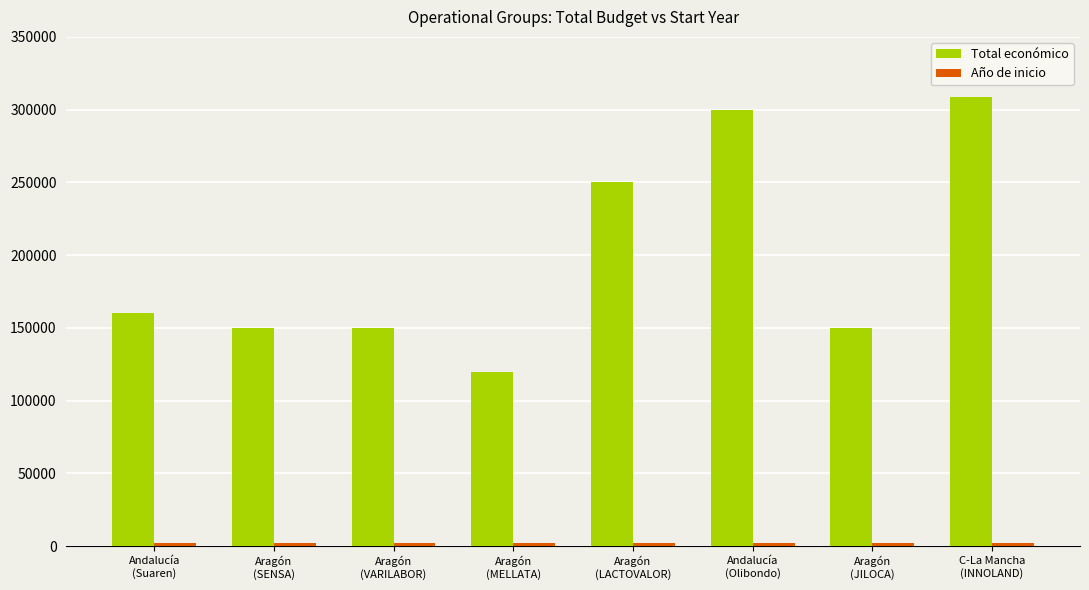

What is the total value across all series at Aragón
(LACTOVALOR)?

252023